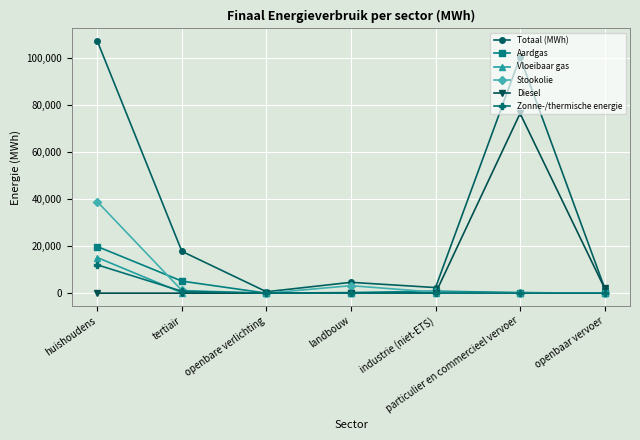

True or false: Aardgas has more than 2 points higher than both neighbors.

False